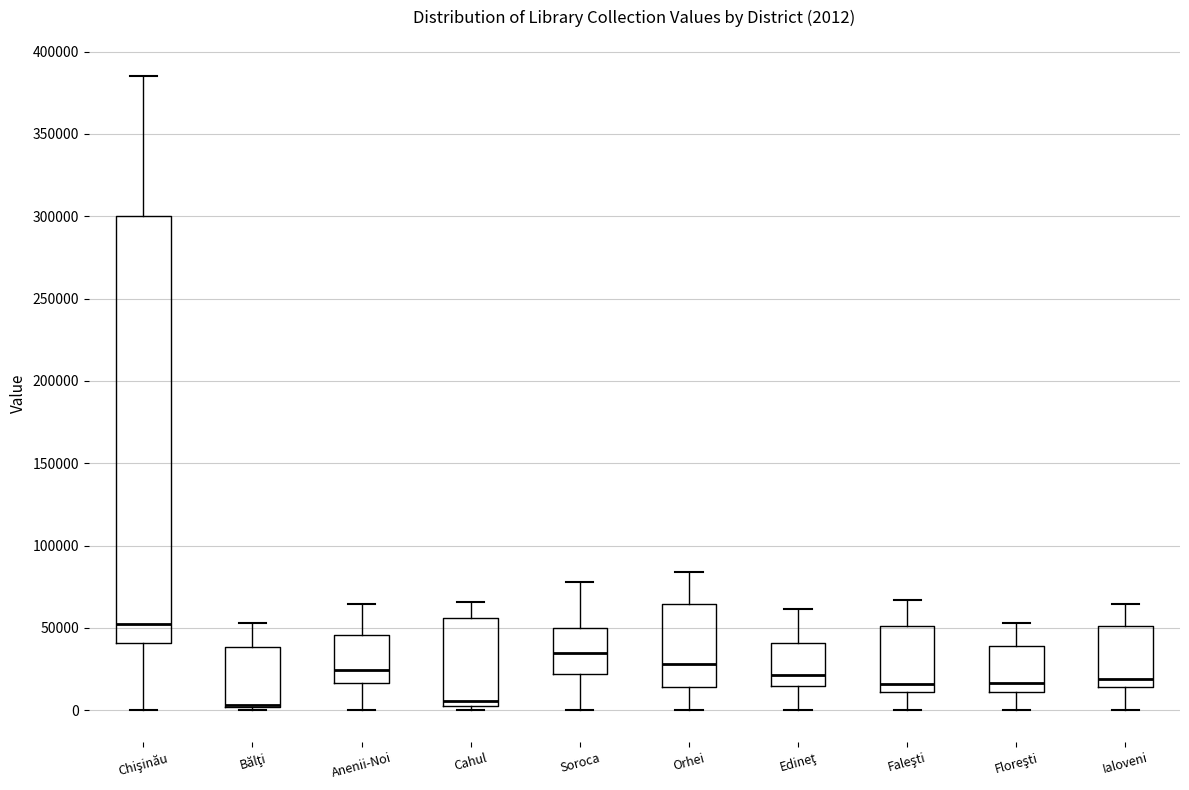

Comparing the boxes themselves (not the whiskers), which one is the tallest?

Chişinău